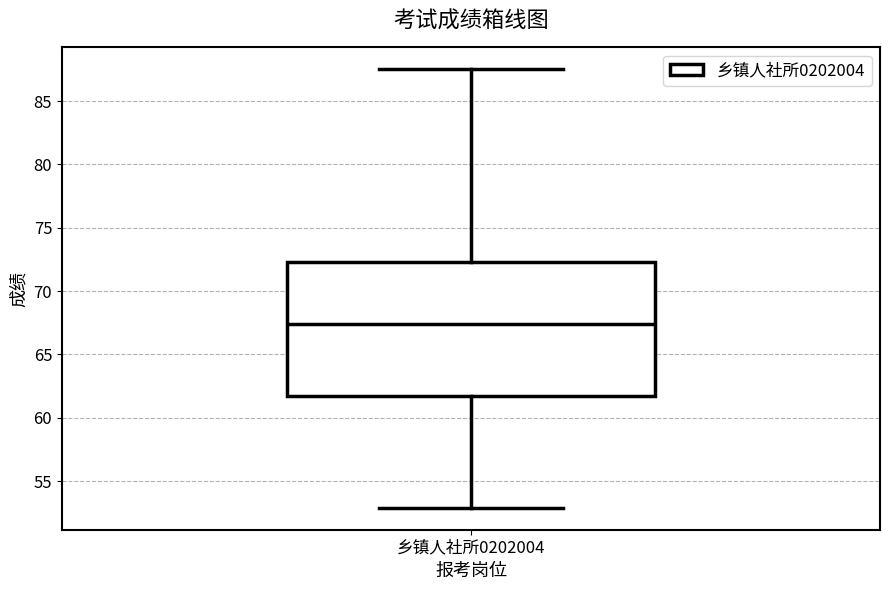

Read this box plot against the y-axis: the position of the median line, the range covered by the box, and the ends of both whiskers. The values are not printed on the chart, so give them approximately, as read against the axis.

median 67.5, box 61.5 to 72.5, whiskers 53.0 to 87.5